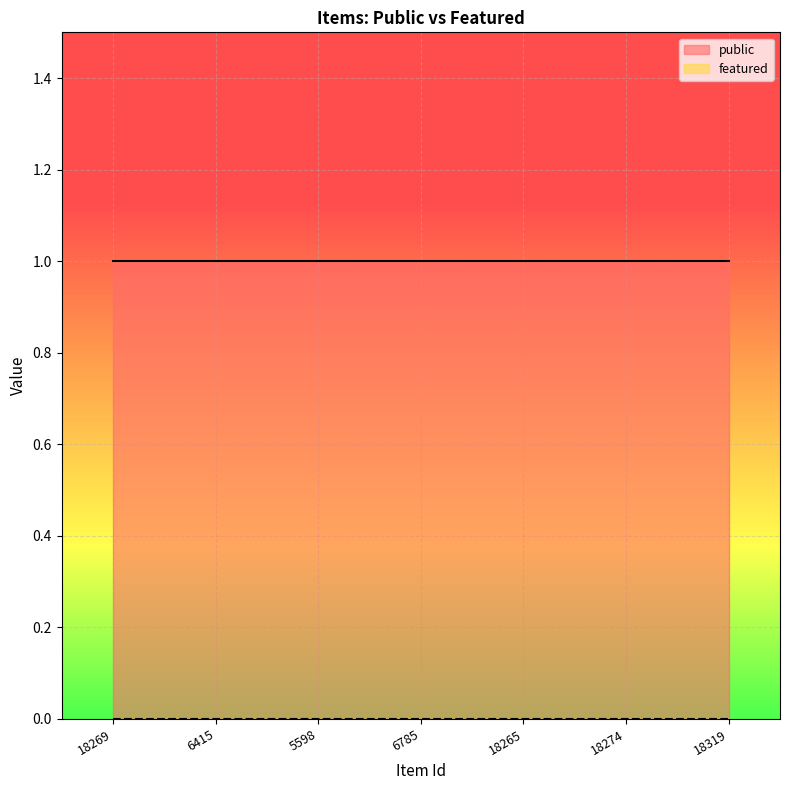

At which label does featured reach its minimum?

18269